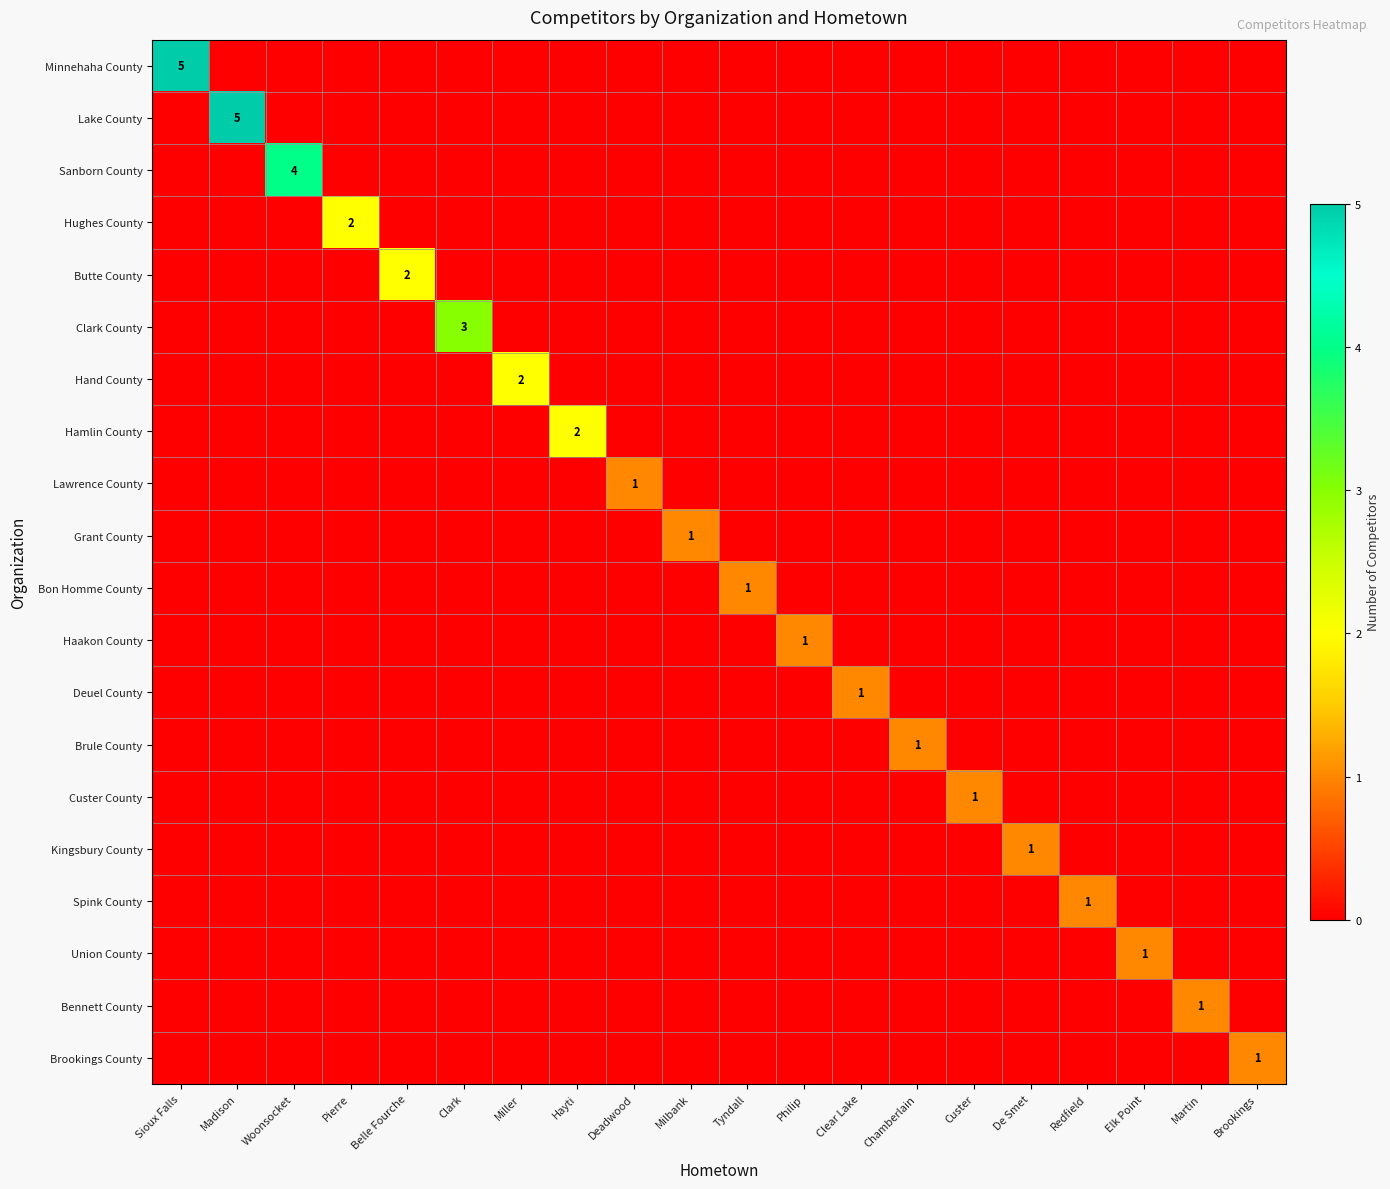

The value of Grant County at Elk Point is 0. True or false?

True